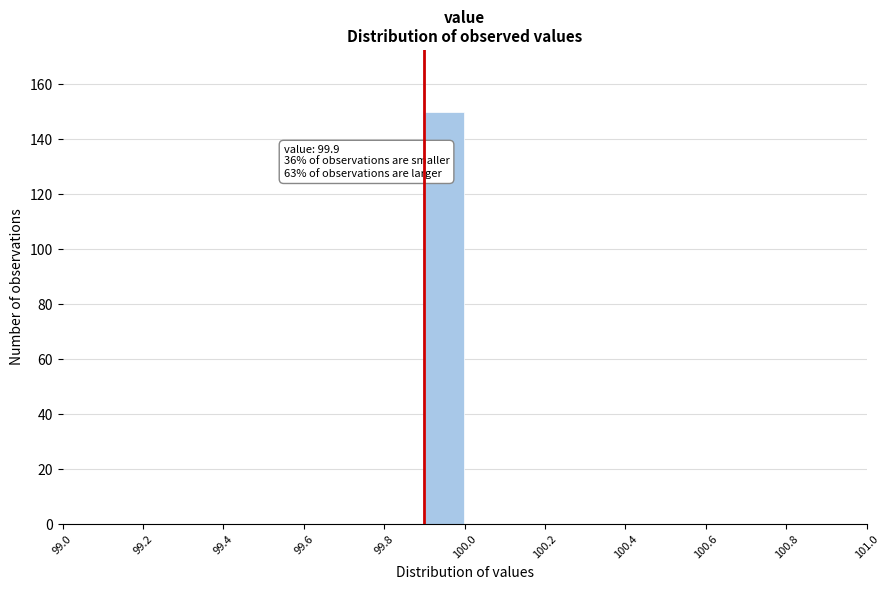

Which range on the x-axis has the tallest bar?

99.9 to 100.0